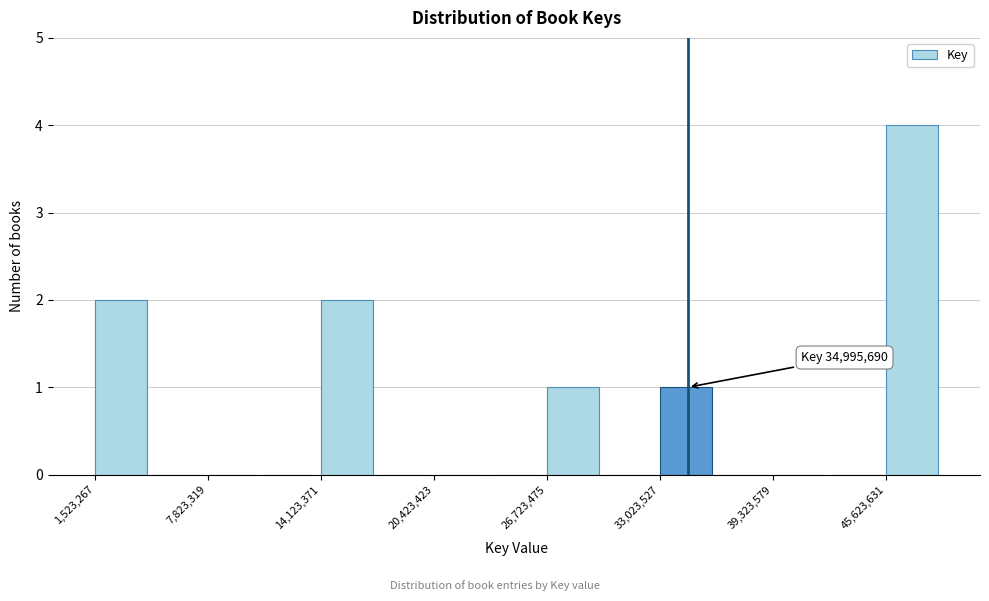

Around what value on the x-axis is the tallest bar? Give the approximate position of its centre, as read against the axis.

47000000